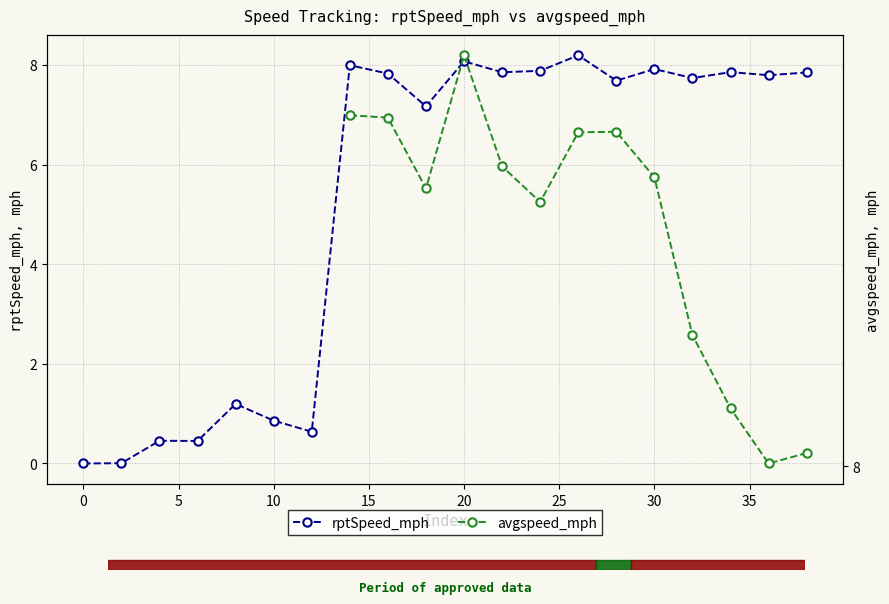

Is it true that the value at 10 is 1.2?

False